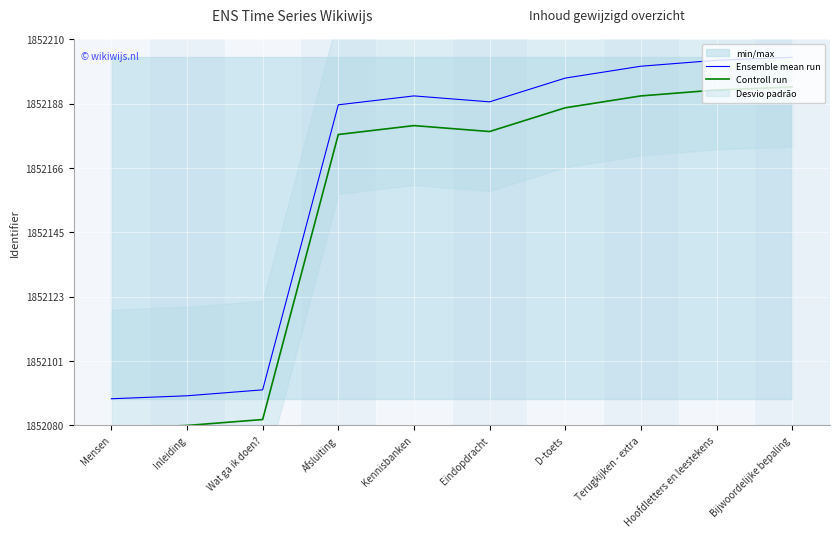

Reading right to left, list all the values displayed in this chart.

Ensemble mean run: 1852204	1852203	1852201	1852197	1852189	1852191	1852188	1852092	1852090	1852089
Controll run: 1852194	1852193	1852191	1852187	1852179	1852181	1852178	1852082	1852080	1852079